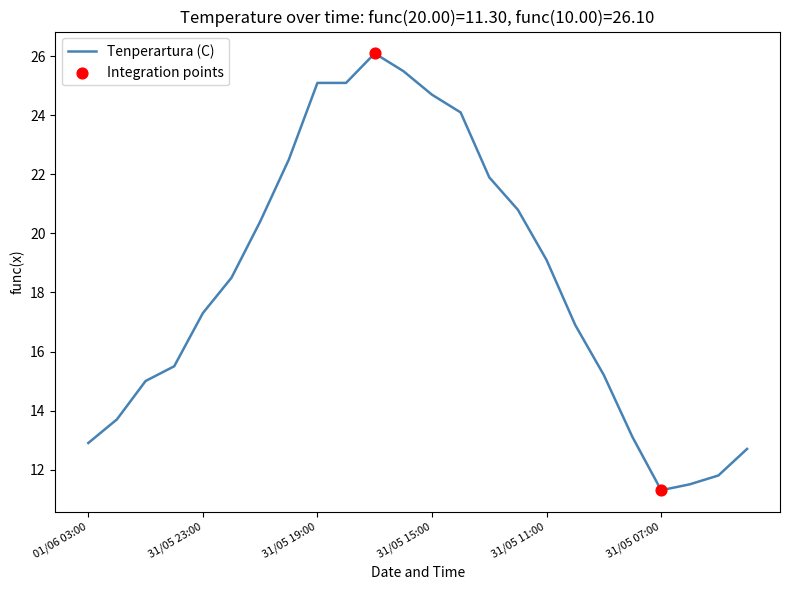

What is the greatest value displayed?

26.1